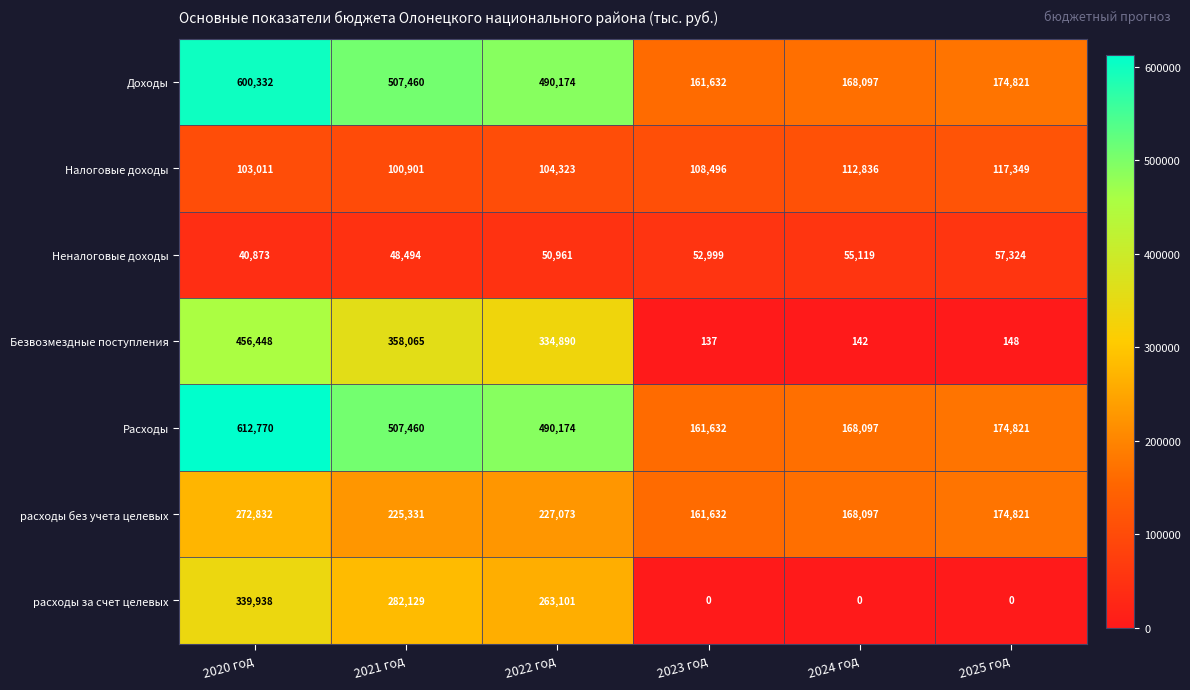

The расходы за счет целевых series shows 339938 at 2020 год. True or false?

True